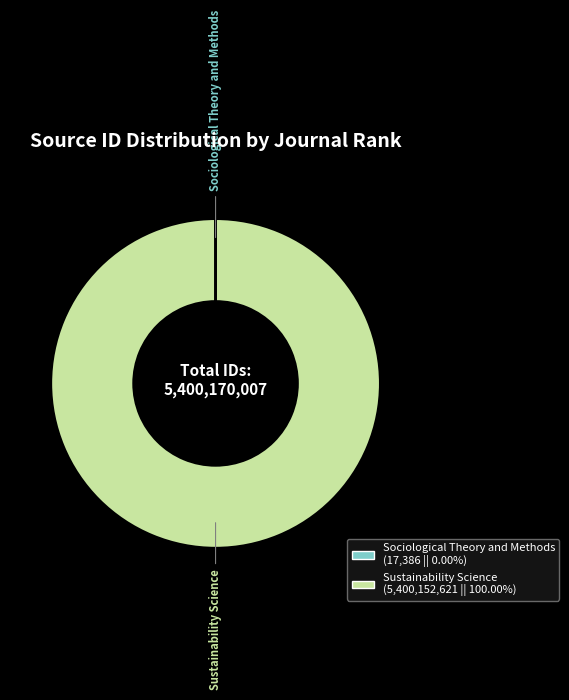

Does any single category account for the majority?

Yes